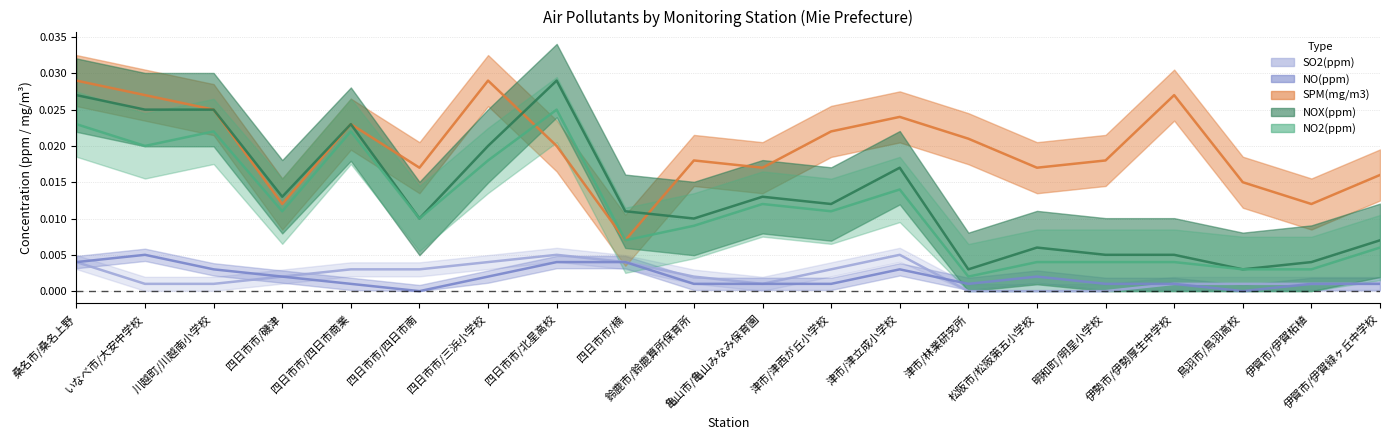

Rank the series at 松阪市/松阪第五小学校 from highest to lowest value.

SPM(mg/m3), NOX(ppm), NO2(ppm), NO(ppm), SO2(ppm)